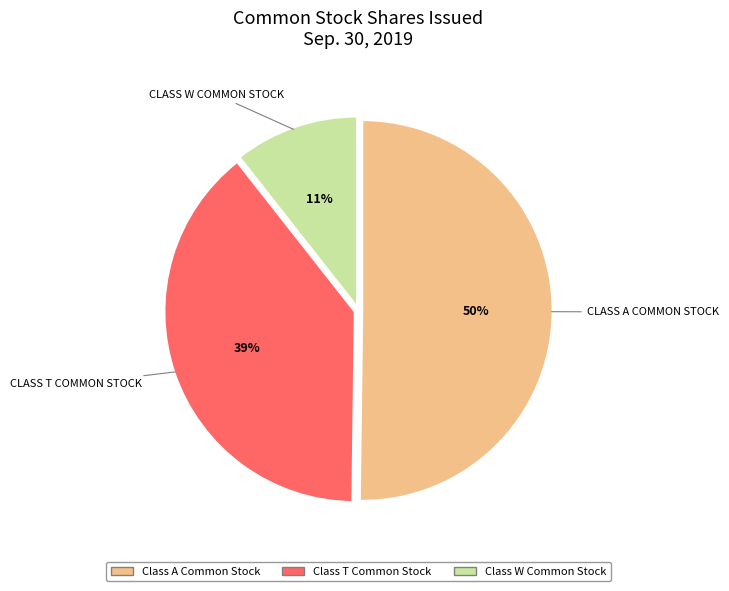

To the nearest percent, what is the combined percentage of Class T Common Stock and Class A Common Stock?

89%